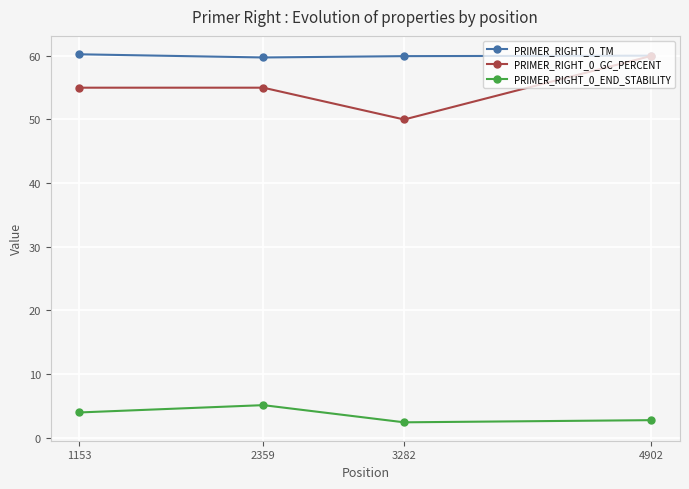

What is the value of the PRIMER_RIGHT_0_END_STABILITY point at the 4th from the left?

2.7